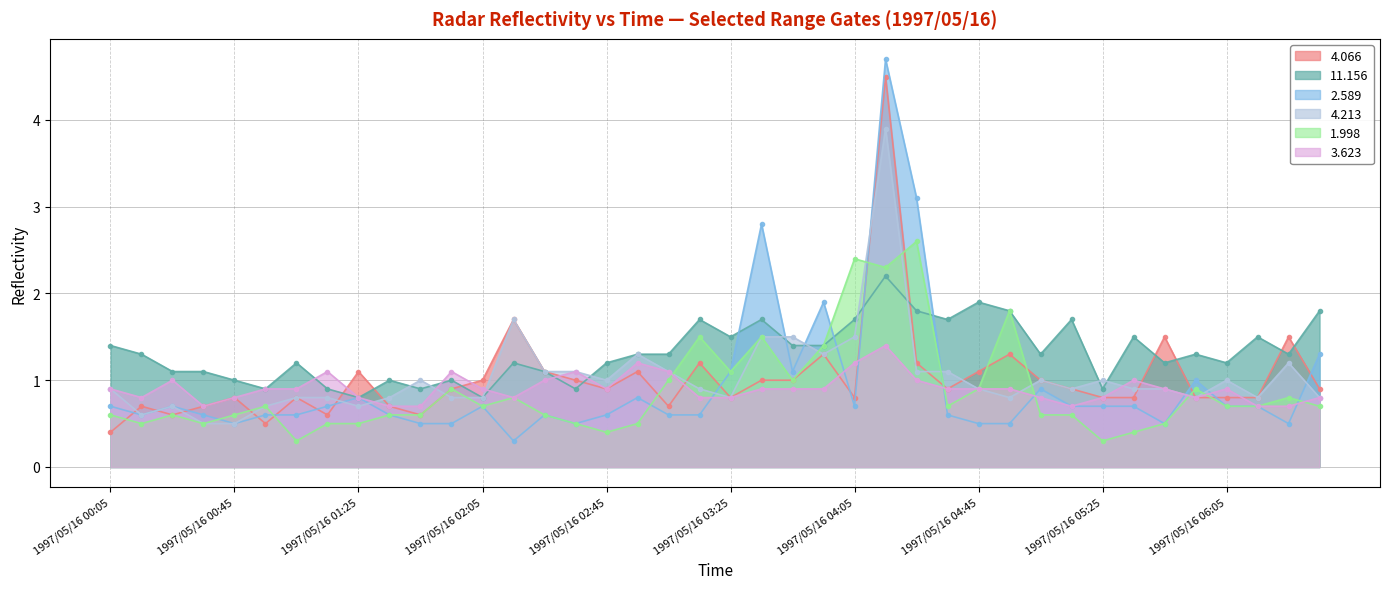

What position from the left is 1997/05/16 02:45?

17